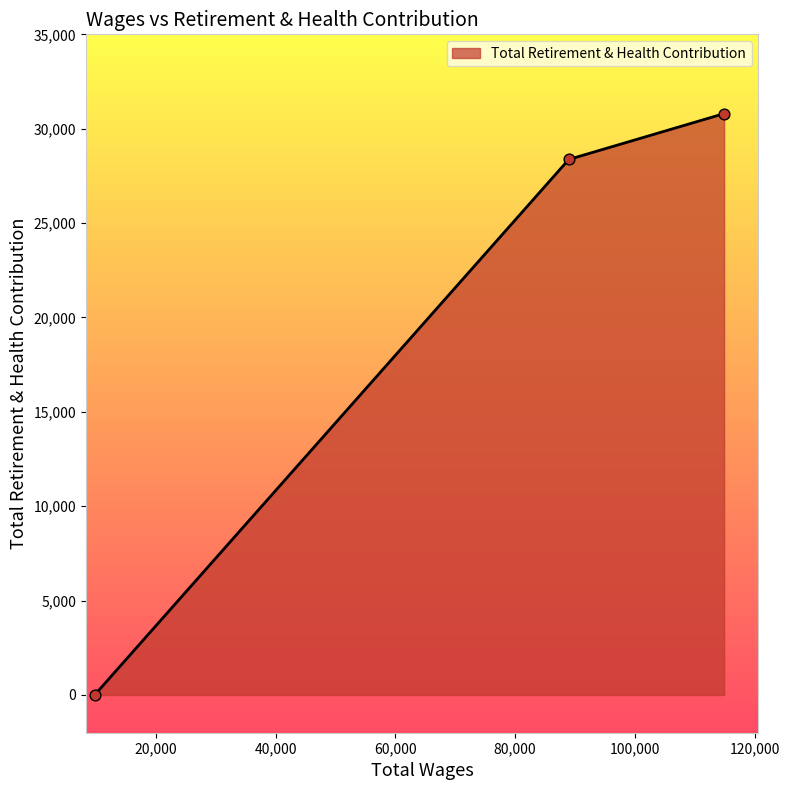

What is the sum of all values?

59172